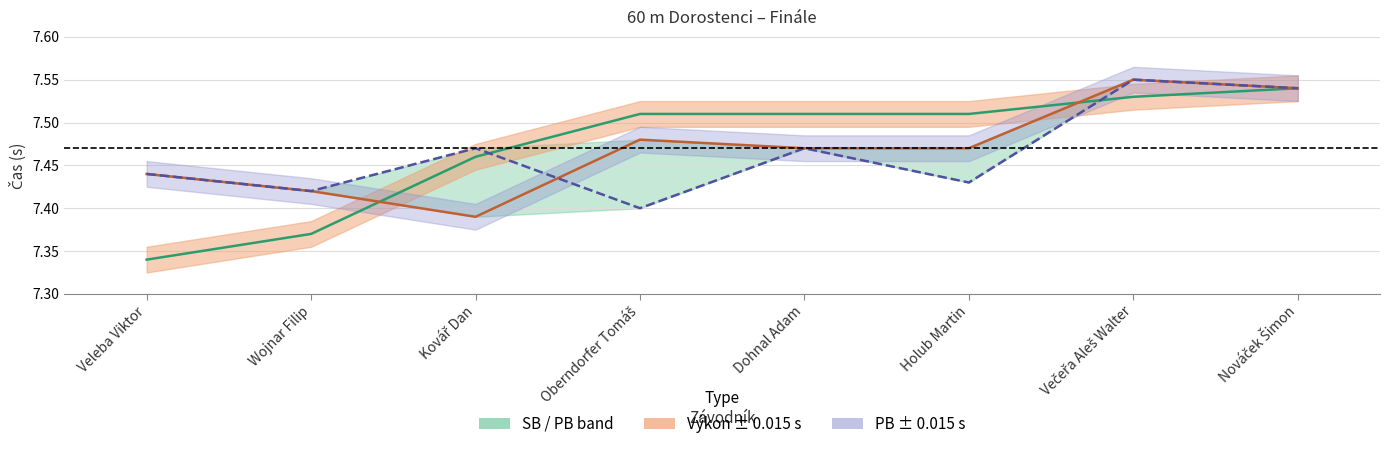

Reading left to right, what are all the values shown in this chart?

Výkon (centre): 7.3	7.4	7.5	7.5	7.5	7.5	7.5	7.5
PB (centre): 7.4	7.4	7.4	7.5	7.5	7.5	7.5	7.5
SB (centre): 7.4	7.4	7.5	7.4	7.5	7.4	7.5	7.5